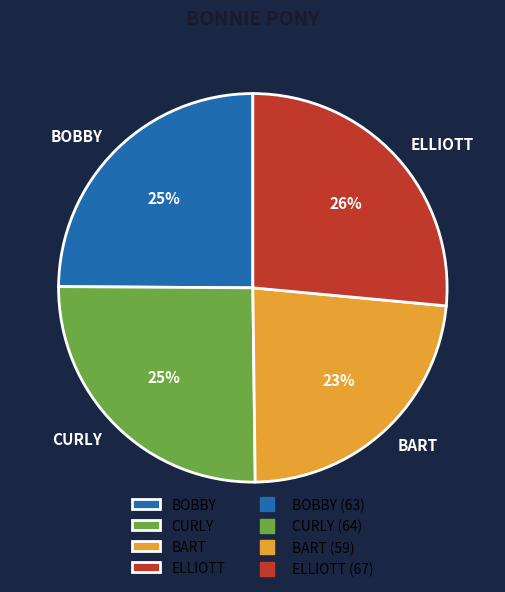

To the nearest percent, what is the difference between the CURLY and ELLIOTT slice percentages?

1%